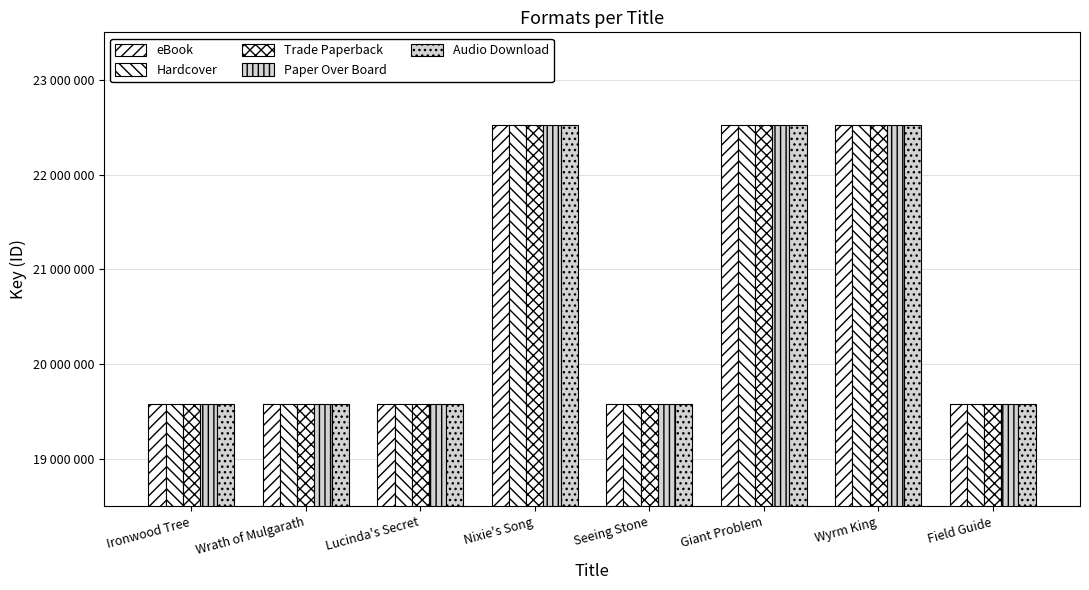

True or false: eBook has a value of 22518191 at Nixie's Song.

True